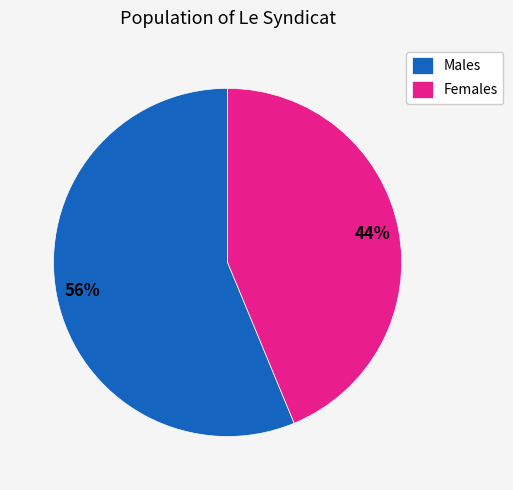

Rank the categories by value from highest to lowest.

Males, Females